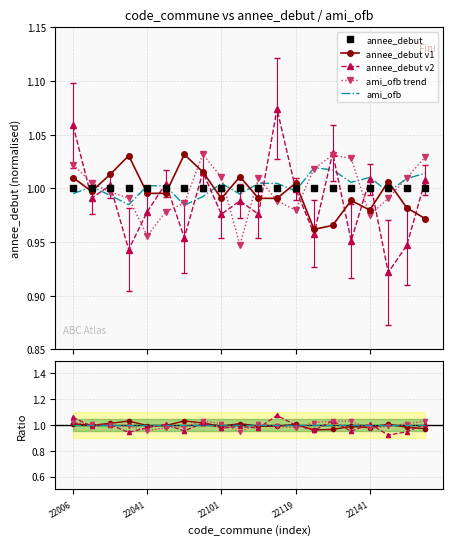

At how many categories does at least one series exceed 1?

19